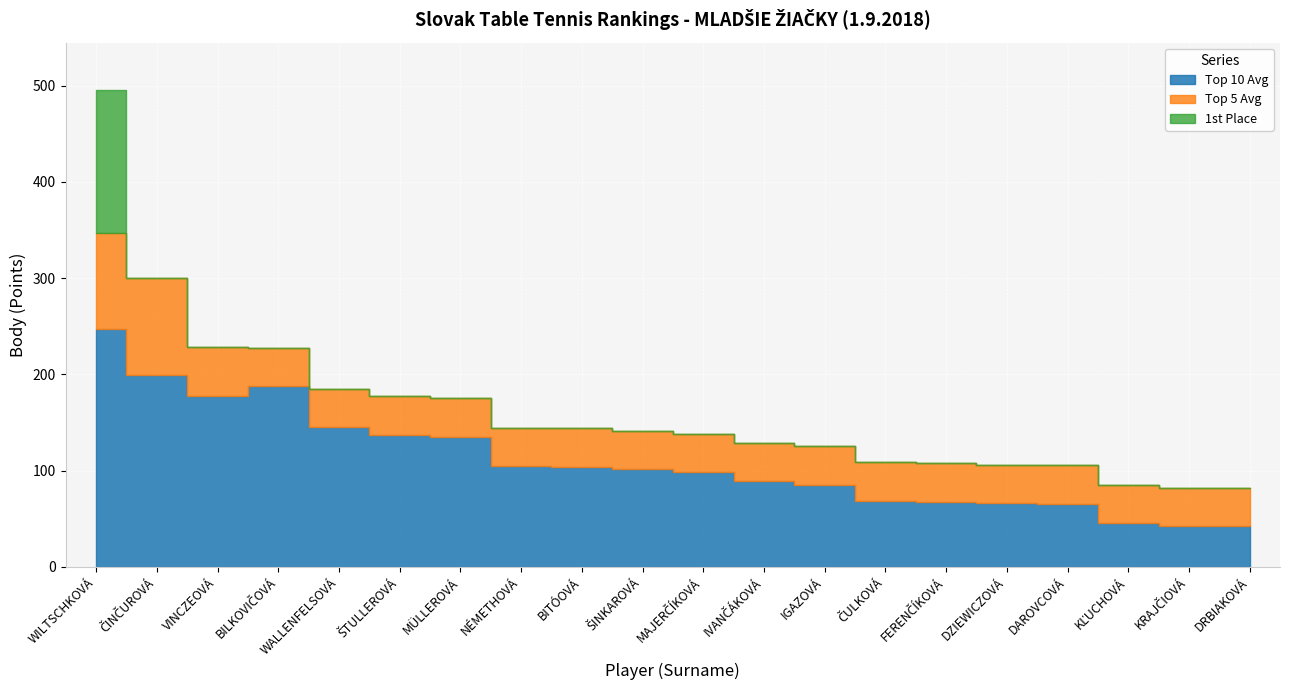

The Top 10 Avg series shows 101.3 at ŠINKAROVÁ. True or false?

True